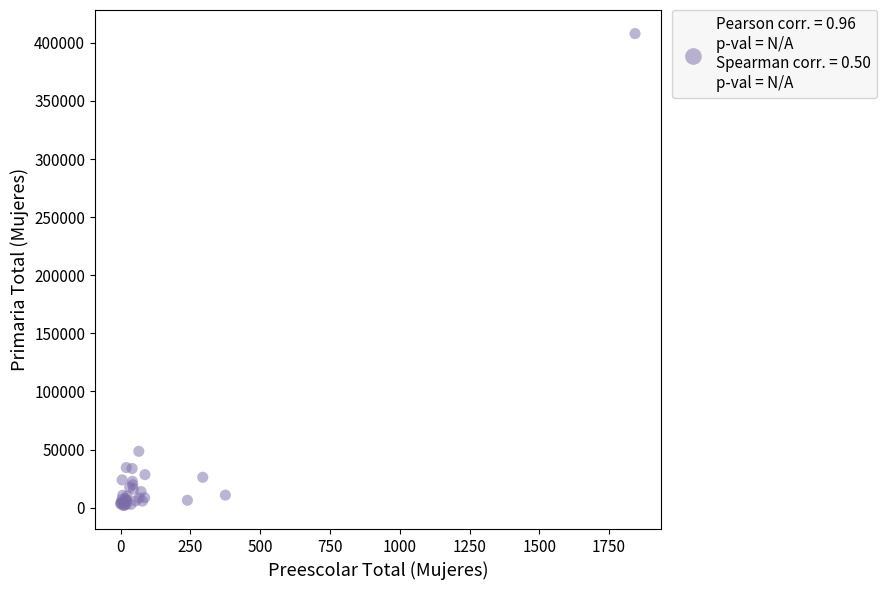

What Y value in the scatter plot is closest to 204922?

48495